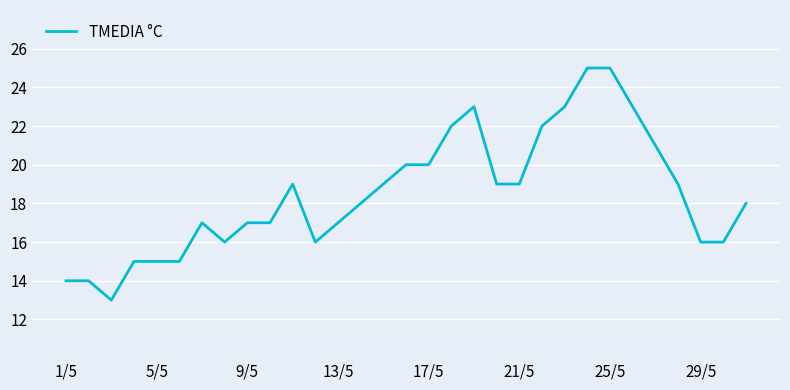

What is the minimum value shown in the chart?

13